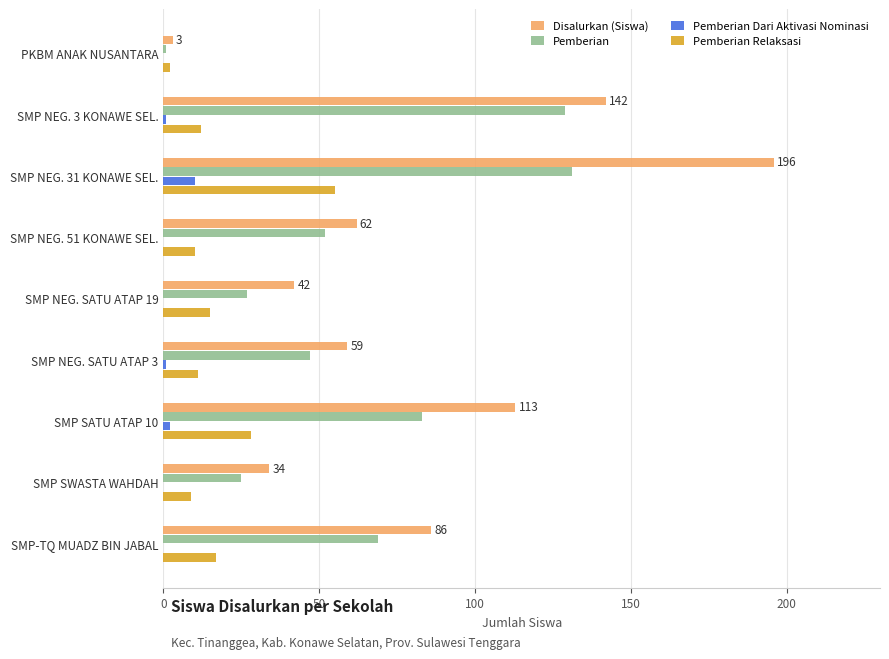

Which series has the largest total across all categories?

Disalurkan (Siswa)